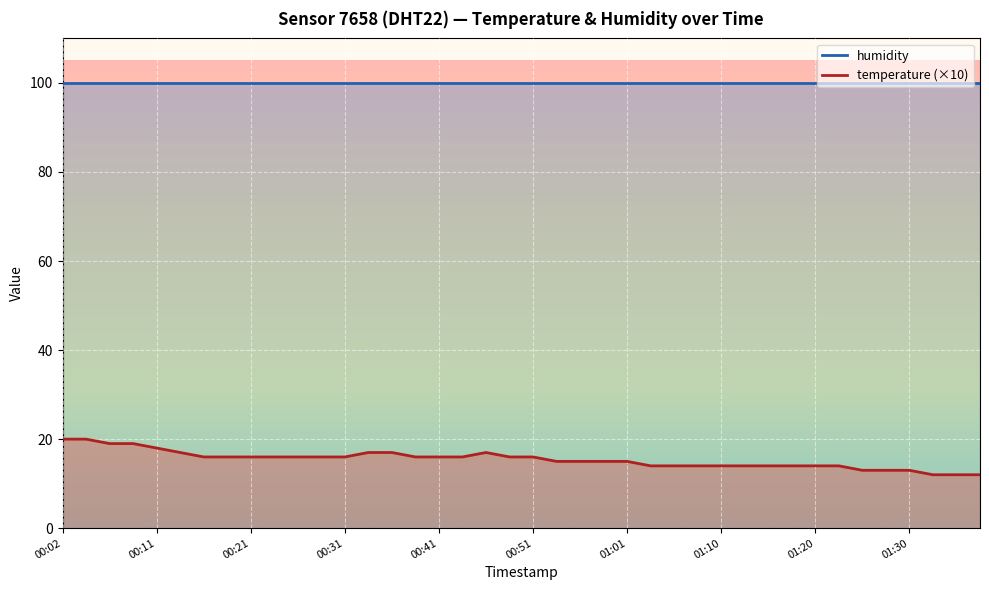

Reading left to right, list all the values displayed in this chart.

20	20	19	19	18	17	16	16	16	16	16	16	16	17	17	16	16	16	17	16	16	15	15	15	15	14	14	14	14	14	14	14	14	14	13	13	13	12	12	12